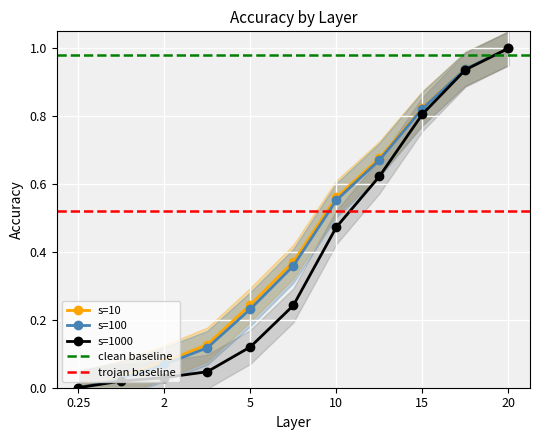

What position from the left is 12?

8